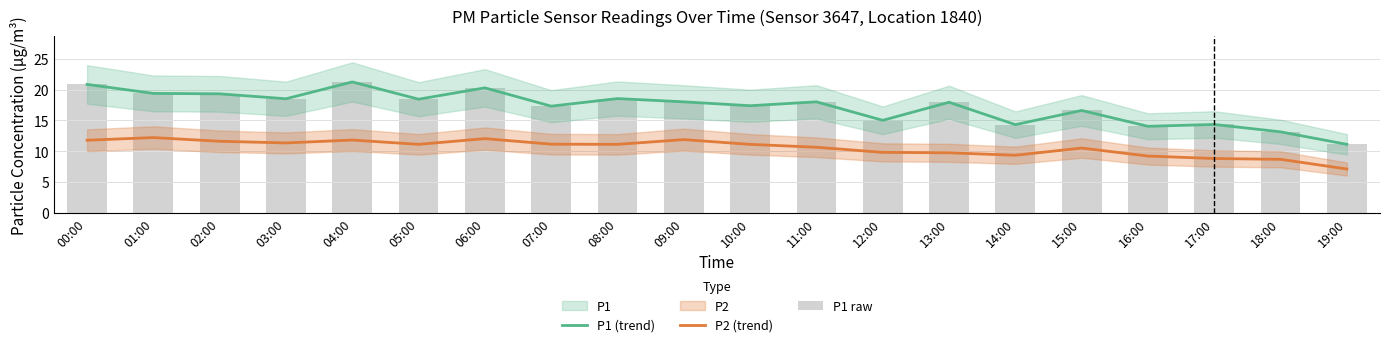

What is the spread (max minus min) of values at 00:00?

9.1